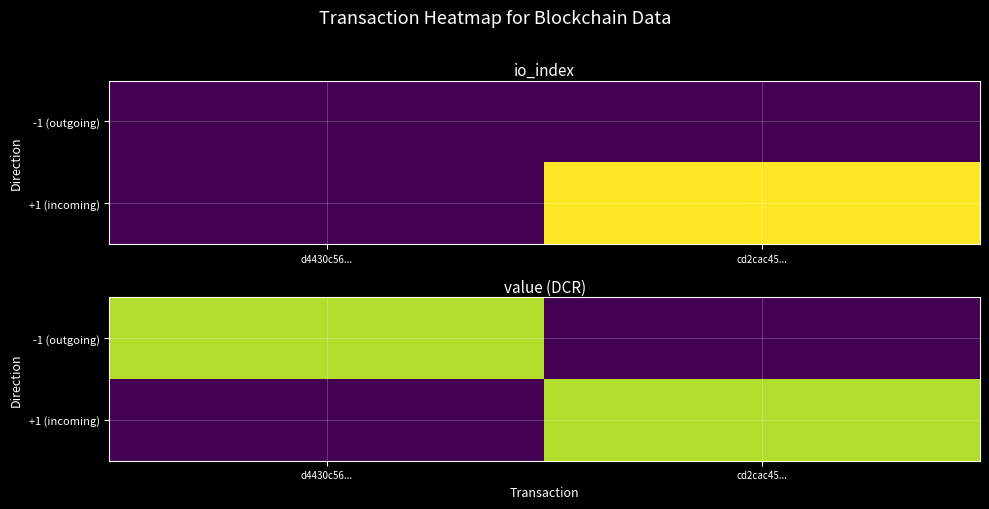

At which category is the sum across all series the highest?

d4430c56...